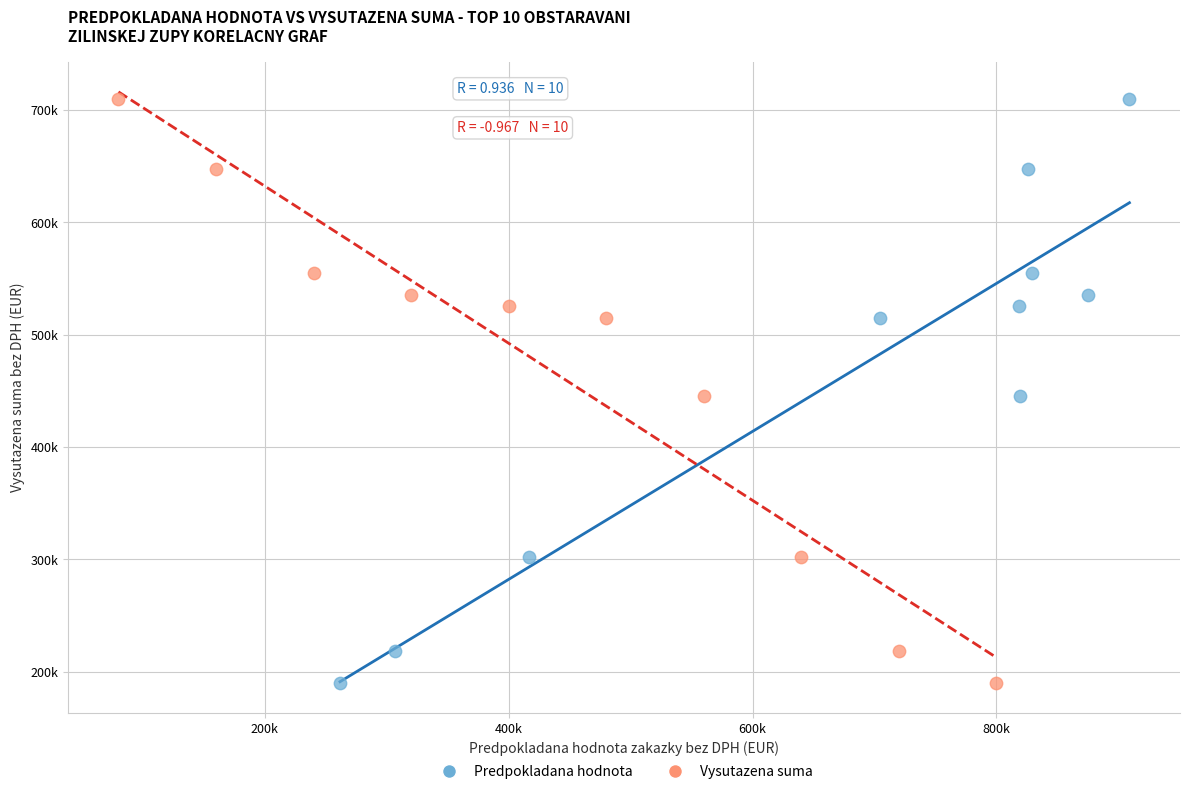

What are all the series names shown in the legend?

Predpokladana hodnota, Vysutazena suma